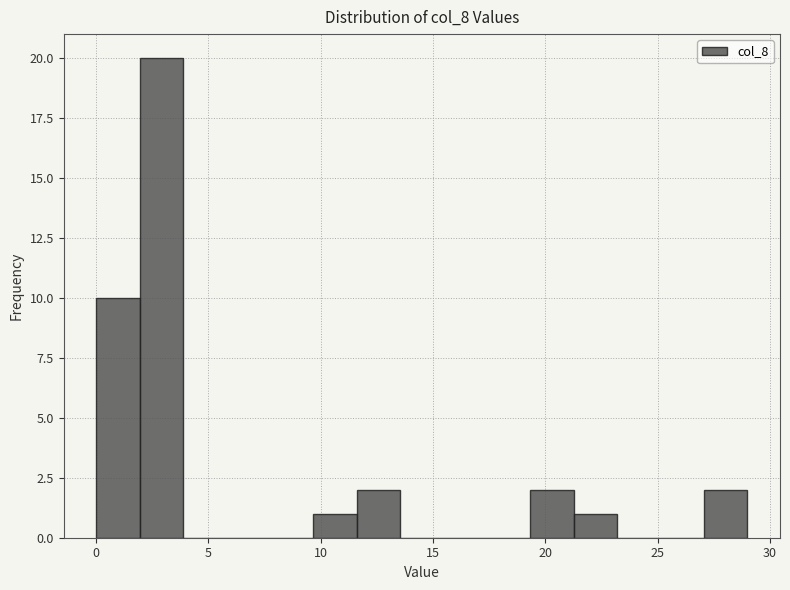

Read against the x-axis, roughly where is the centre of the tallest bar?

3.0